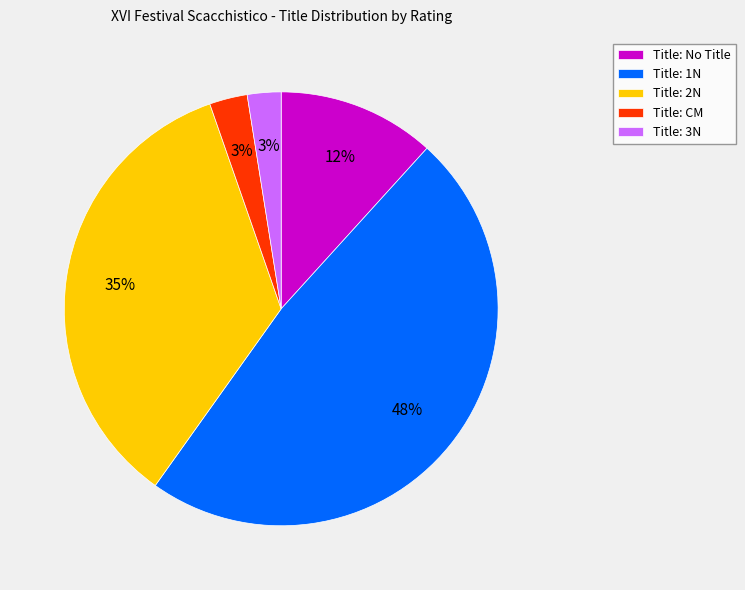

What is the largest slice in the pie chart?

Title: 1N